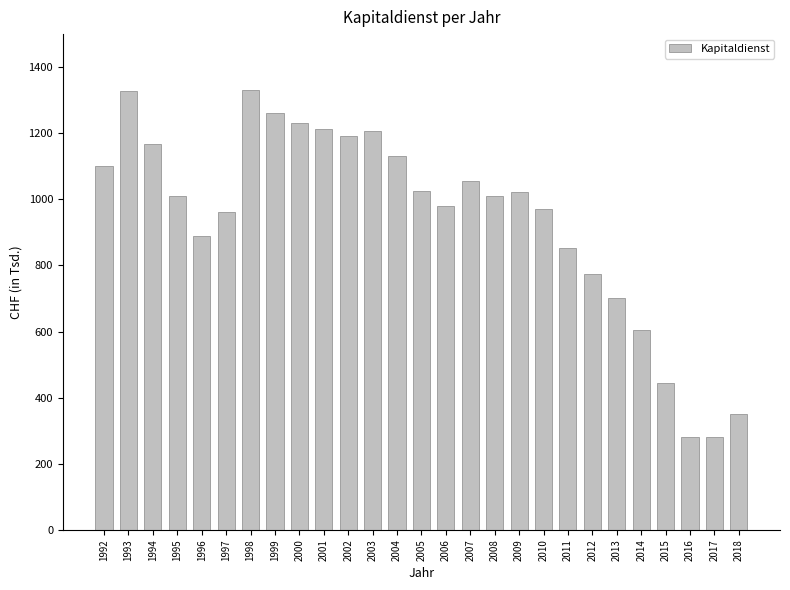

Is it true that the value at 2011 is 853.4?

True